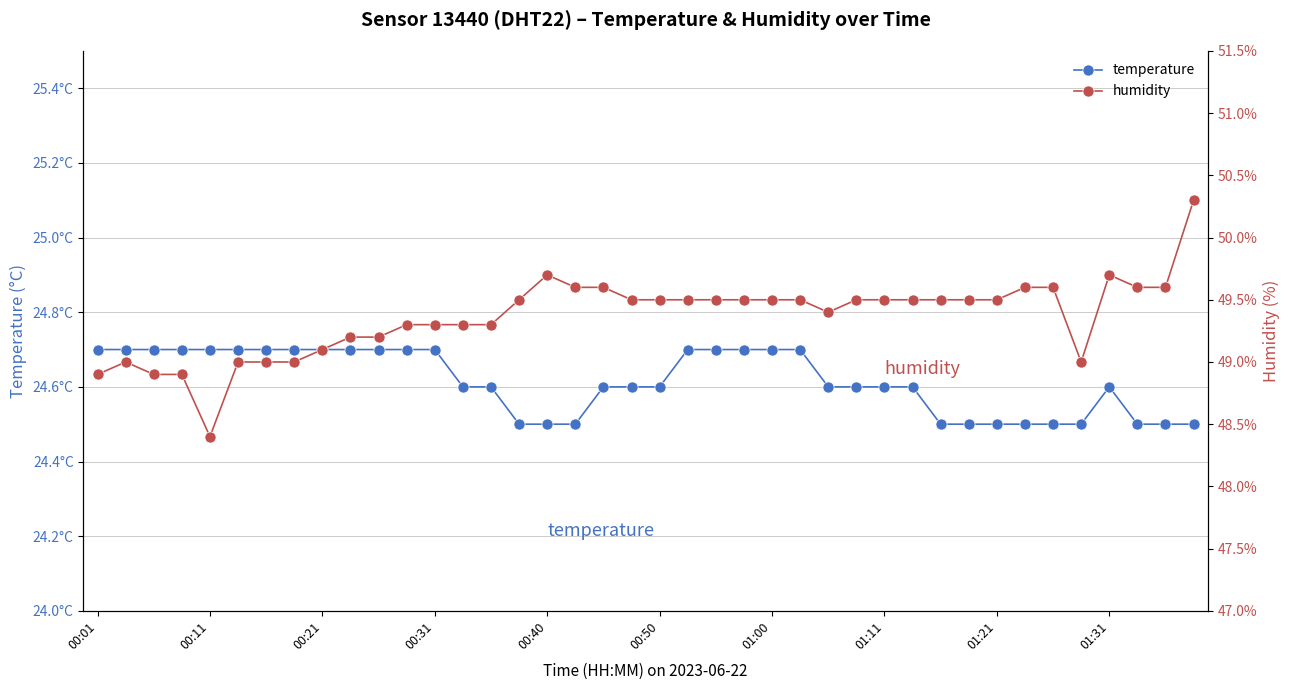

Reading left to right, transcribe all the data shown in this chart.

temperature: 24.7	24.7	24.7	24.7	24.7	24.7	24.7	24.7	24.7	24.7	24.7	24.7	24.7	24.6	24.6	24.5	24.5	24.5	24.6	24.6	24.6	24.7	24.7	24.7	24.7	24.7	24.6	24.6	24.6	24.6	24.5	24.5	24.5	24.5	24.5	24.5	24.6	24.5	24.5	24.5
humidity: 48.9	49.0	48.9	48.9	48.4	49.0	49.0	49.0	49.1	49.2	49.2	49.3	49.3	49.3	49.3	49.5	49.7	49.6	49.6	49.5	49.5	49.5	49.5	49.5	49.5	49.5	49.4	49.5	49.5	49.5	49.5	49.5	49.5	49.6	49.6	49.0	49.7	49.6	49.6	50.3